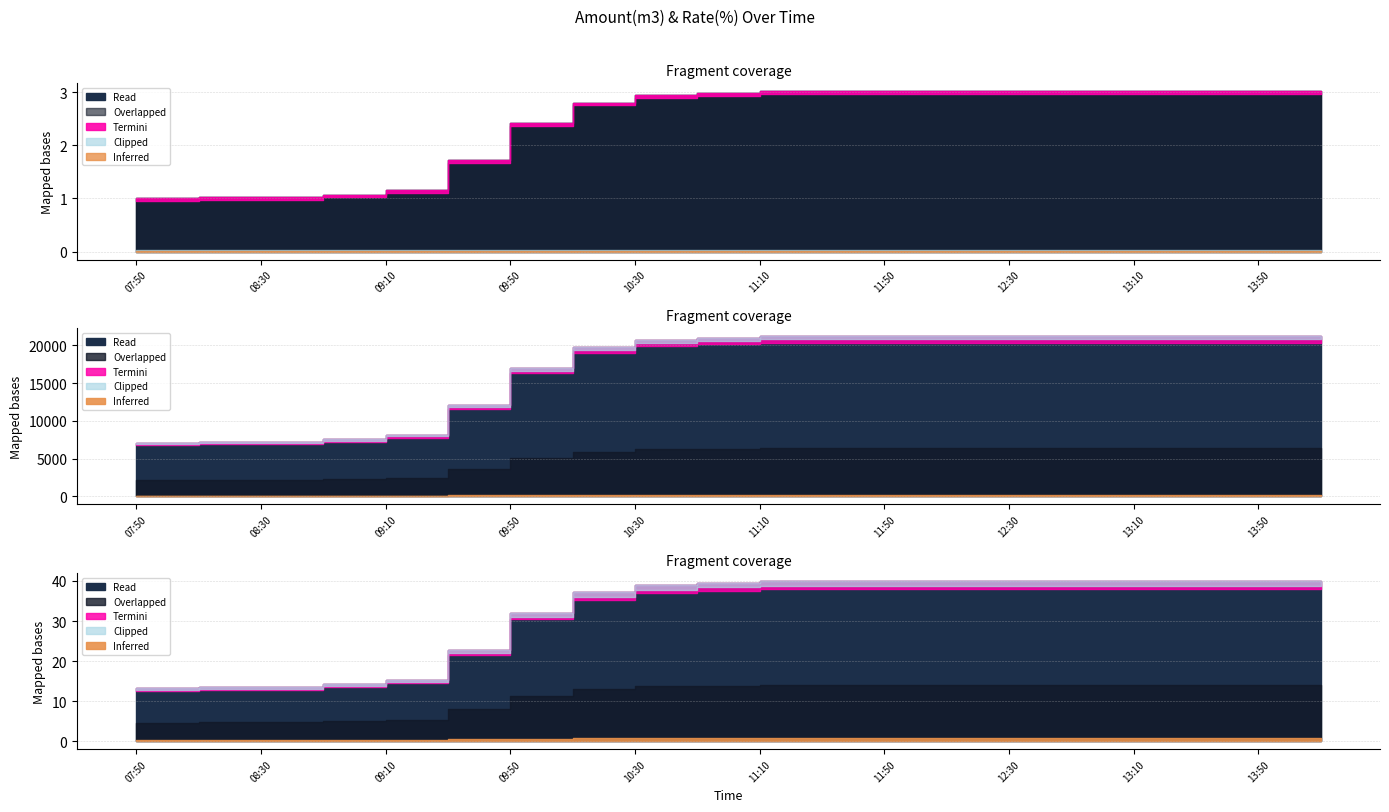

Reading right to left, extract all data points from this chart.

Amount(m3): 21218.0	21218.0	21218.0	21218.0	21218.0	21218.0	21218.0	21218.0	21218.0	21218.0	21003.0	20683.0	19721.0	17005.0	12068.0	8096.0	7532.0	7196.0	7196.0	7028.0
Rate(%): 40.0	40.0	40.0	40.0	40.0	40.0	40.0	40.0	40.0	40.0	39.6	39.0	37.2	32.0	22.7	15.2	14.2	13.5	13.5	13.2